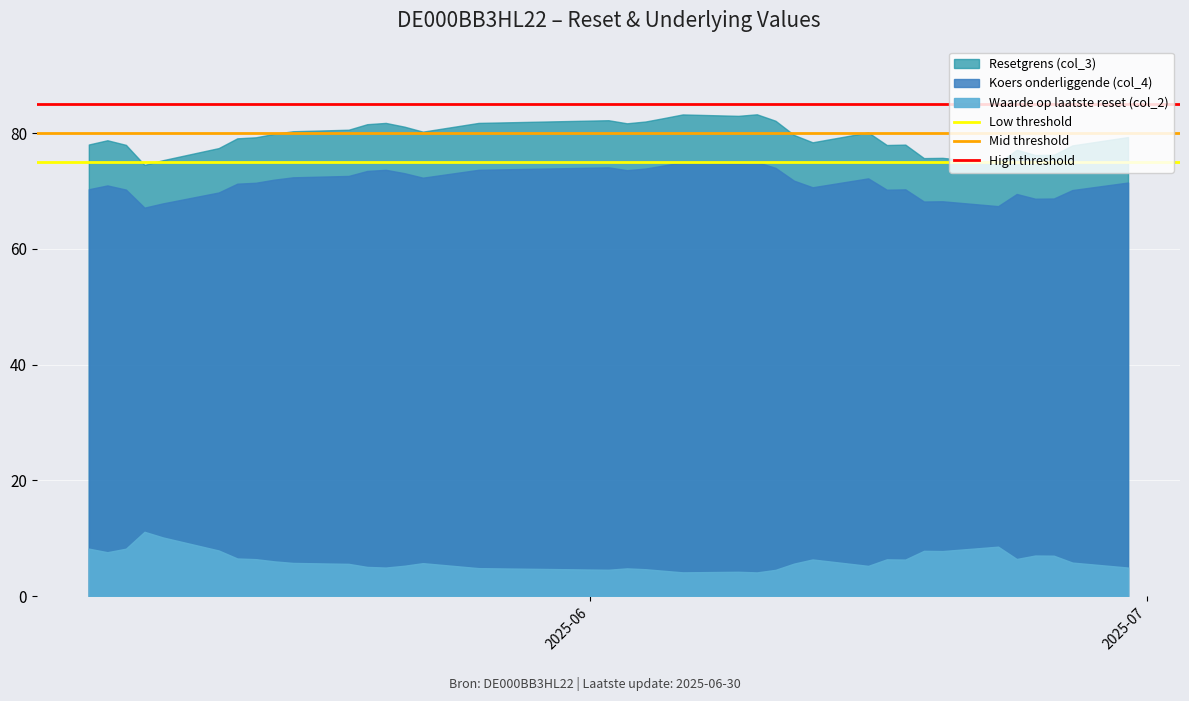

Is the value of High threshold at 2025-06 greater than the value of Low threshold at 2025-06?

Yes